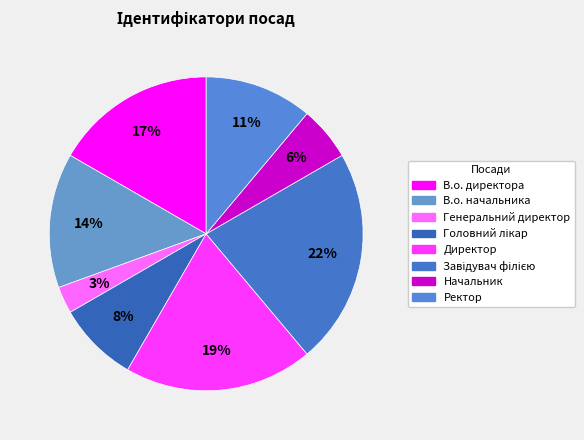

To the nearest percent, what is the difference between the В.о. начальника and Генеральний директор slice percentages?

11%